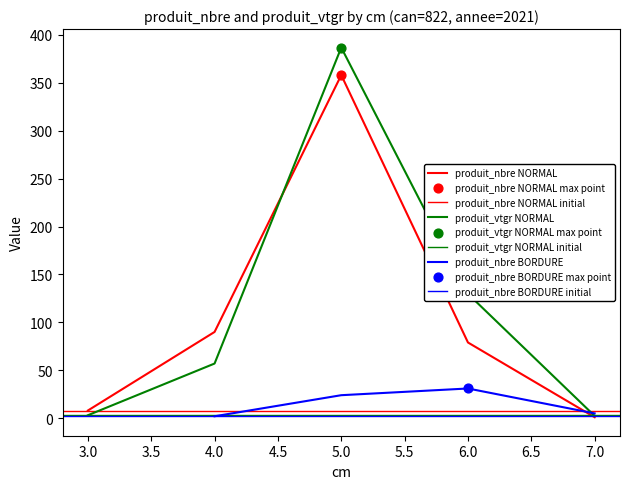

Which series has the largest total across all categories?

produit_vtgr